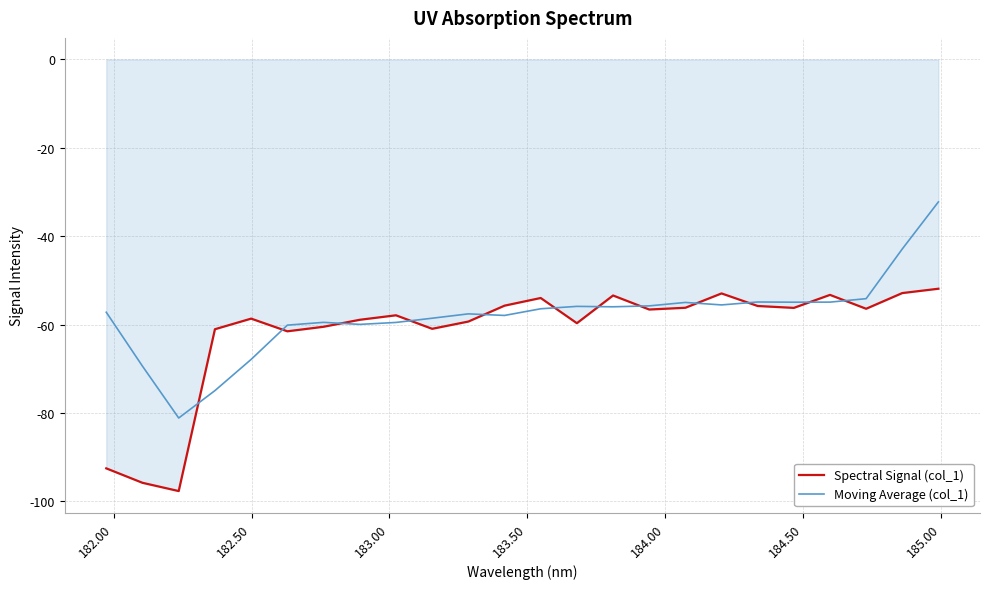

Does the chart have visible grid lines?

Yes